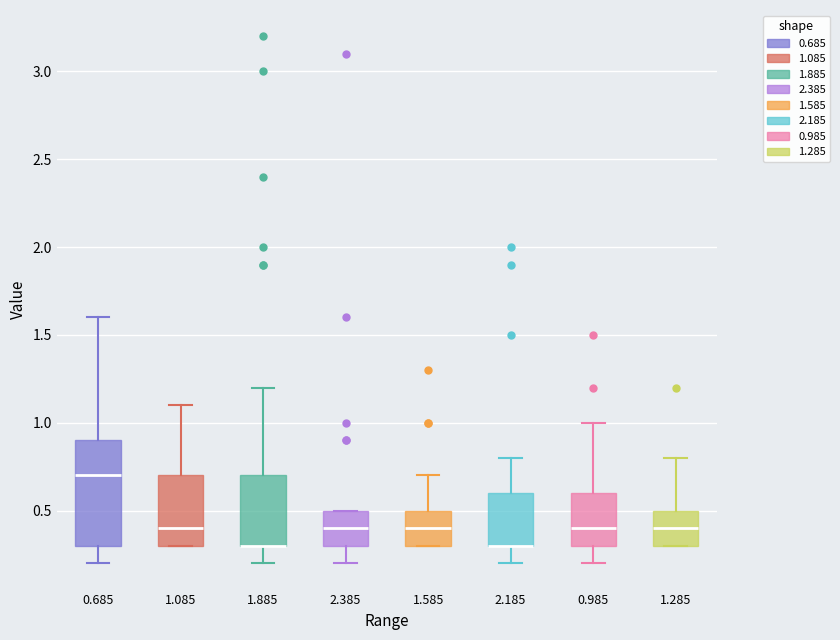

Comparing the boxes themselves (not the whiskers), which one is the tallest?

0.685